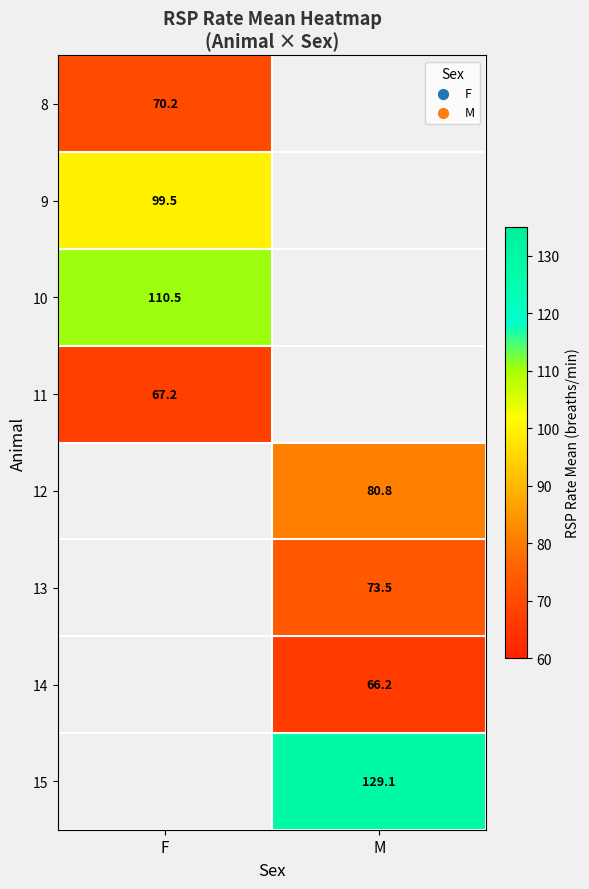

What is the difference between the highest and lowest values at F?

43.3